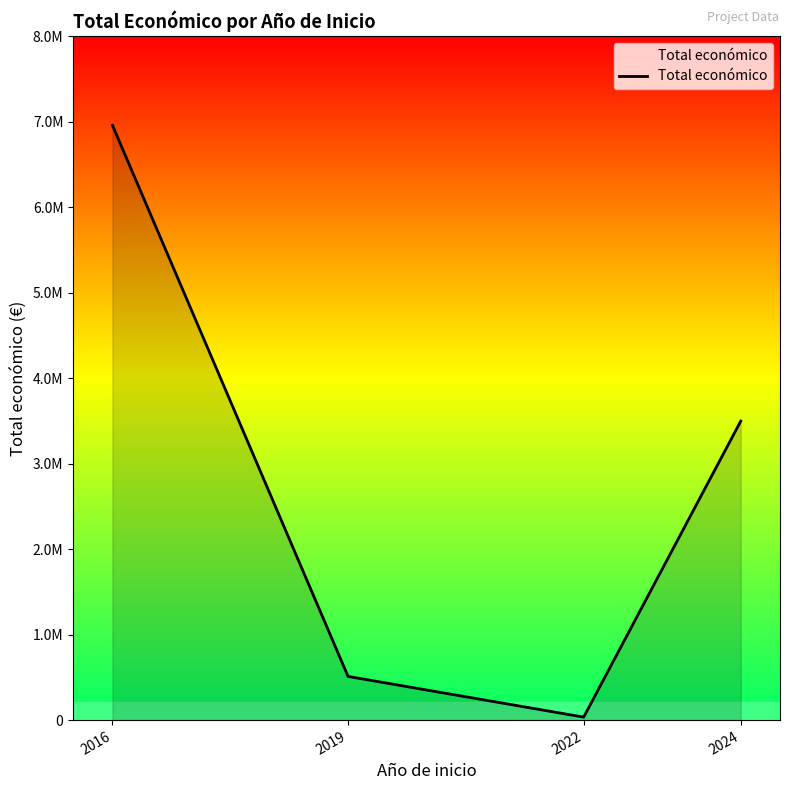

Reading right to left, list all the values displayed in this chart.

2024=3498103	2022=34979	2019=511047	2016=6960293